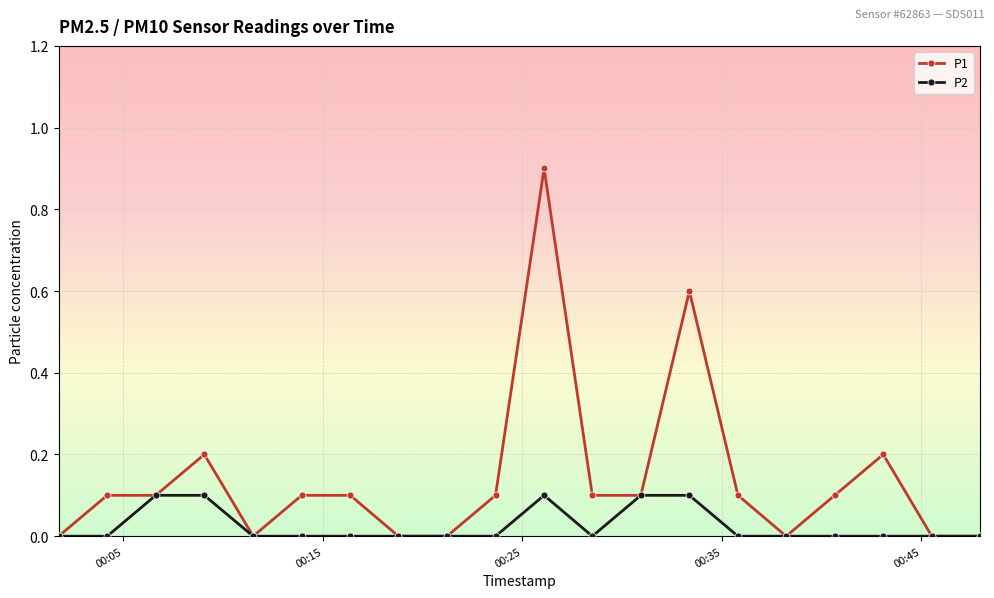

True or false: P2 has more than 0 points higher than both neighbors.

True